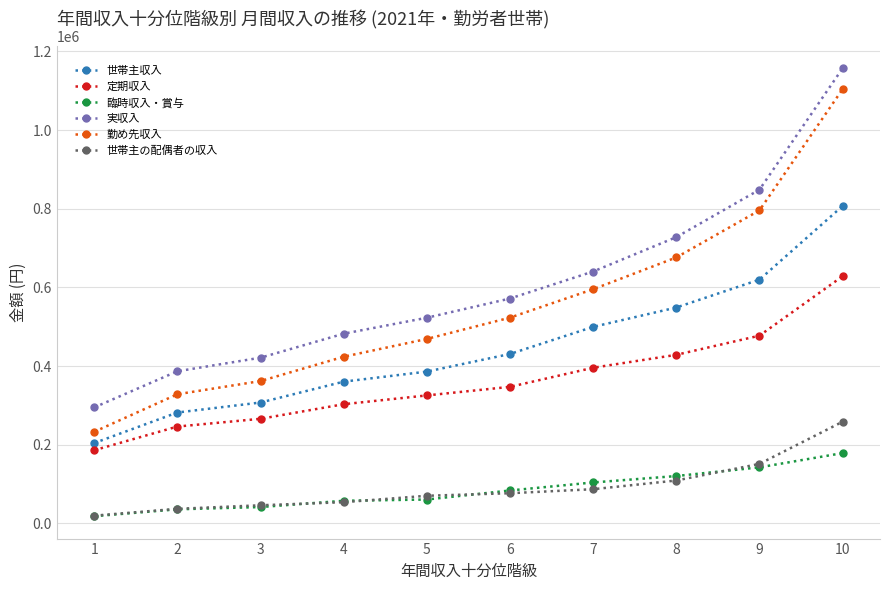

At which label does 世帯主の配偶者の収入 reach its peak?

10